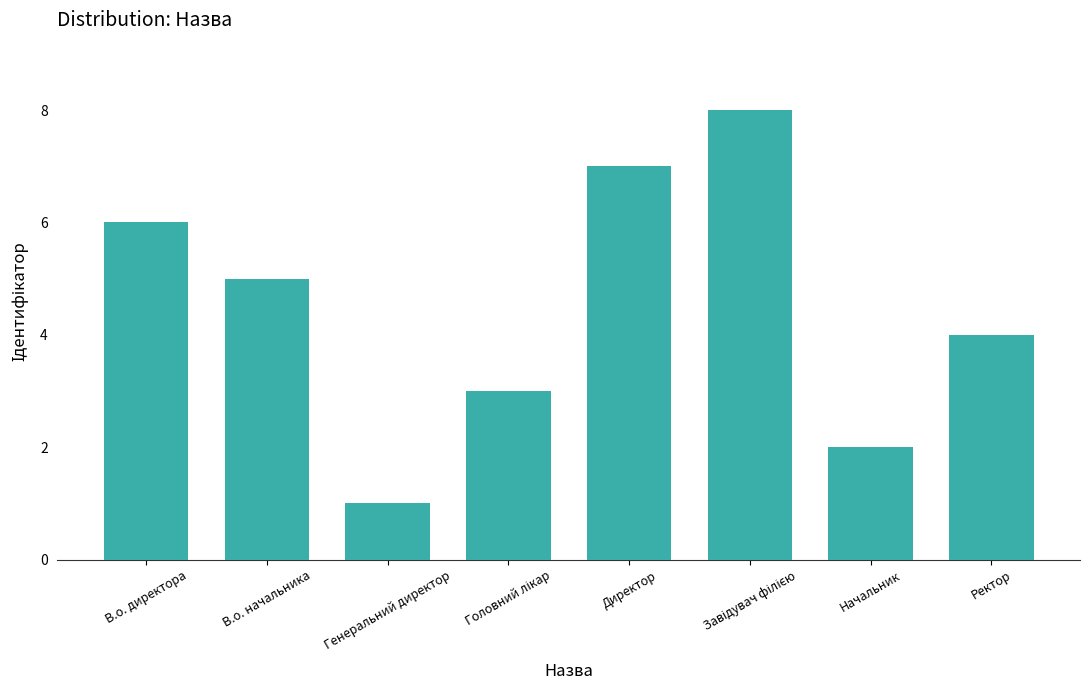

Reading right to left, list all the values displayed in this chart.

4	2	8	7	3	1	5	6